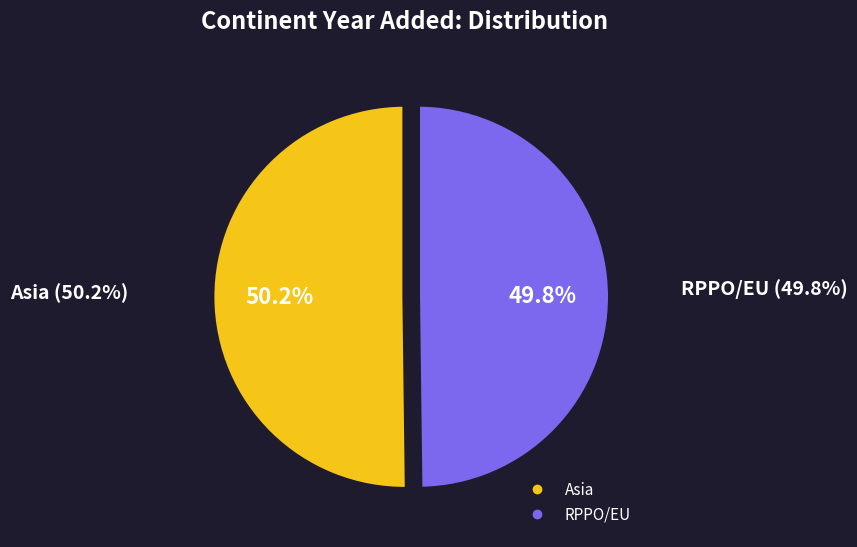

Approximately how many times larger is the value at RPPO/EU compared to Asia?

1.0